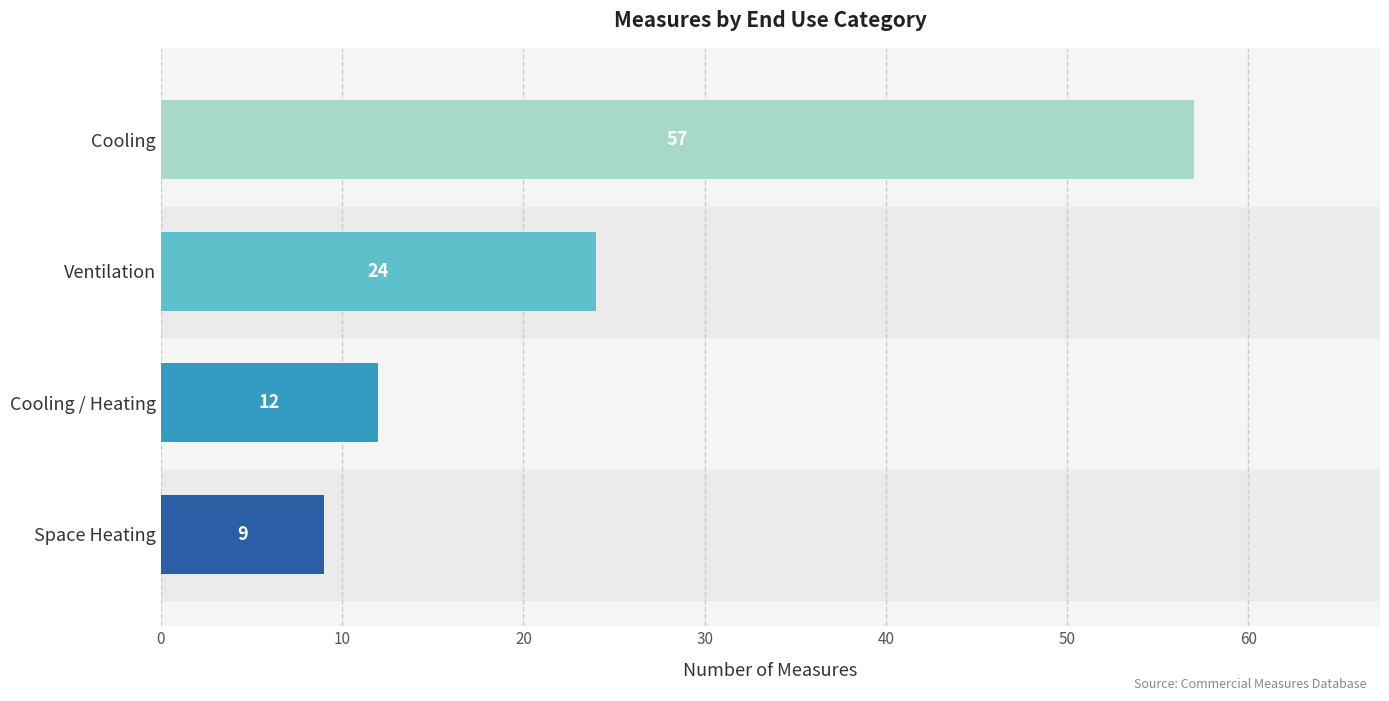

Reading bottom to top, extract all data points from this chart.

Space Heating=9	Cooling / Heating=12	Ventilation=24	Cooling=57